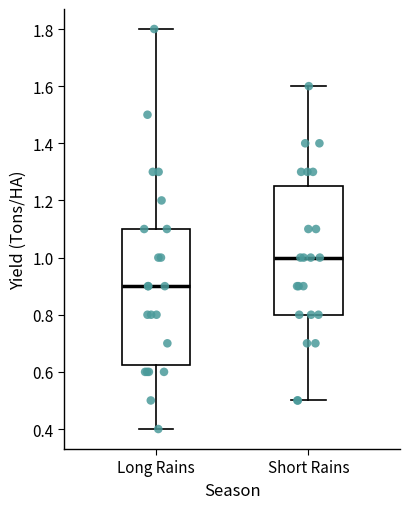

Where is the upper edge of the box for Long Rains on the y-axis? The values are not printed on the chart, so give them approximately, as read against the axis.

1.10